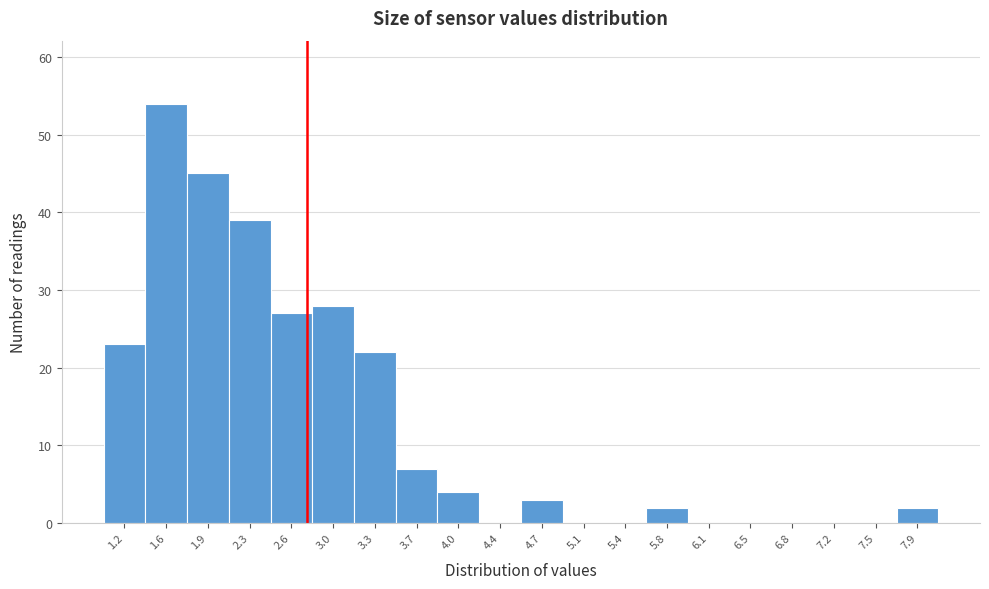

Reading left to right, list every bar in this chart as the range it spans on the x-axis followed by its height. Neither the bar edges nor the heights are printed on the chart, so give them approximately, as read against the axes.

1.07 to 1.42: 23
1.42 to 1.77: 54
1.77 to 2.12: 45
2.12 to 2.47: 39
2.47 to 2.82: 27
2.82 to 3.17: 28
3.17 to 3.52: 22
3.52 to 3.87: 7
3.87 to 4.22: 4
4.22 to 4.57: 0
4.57 to 4.92: 3
4.92 to 5.27: 0
5.27 to 5.62: 0
5.62 to 5.97: 2
5.97 to 6.32: 0
6.32 to 6.67: 0
6.67 to 7.02: 0
7.02 to 7.37: 0
7.37 to 7.72: 0
7.72 to 8.07: 2